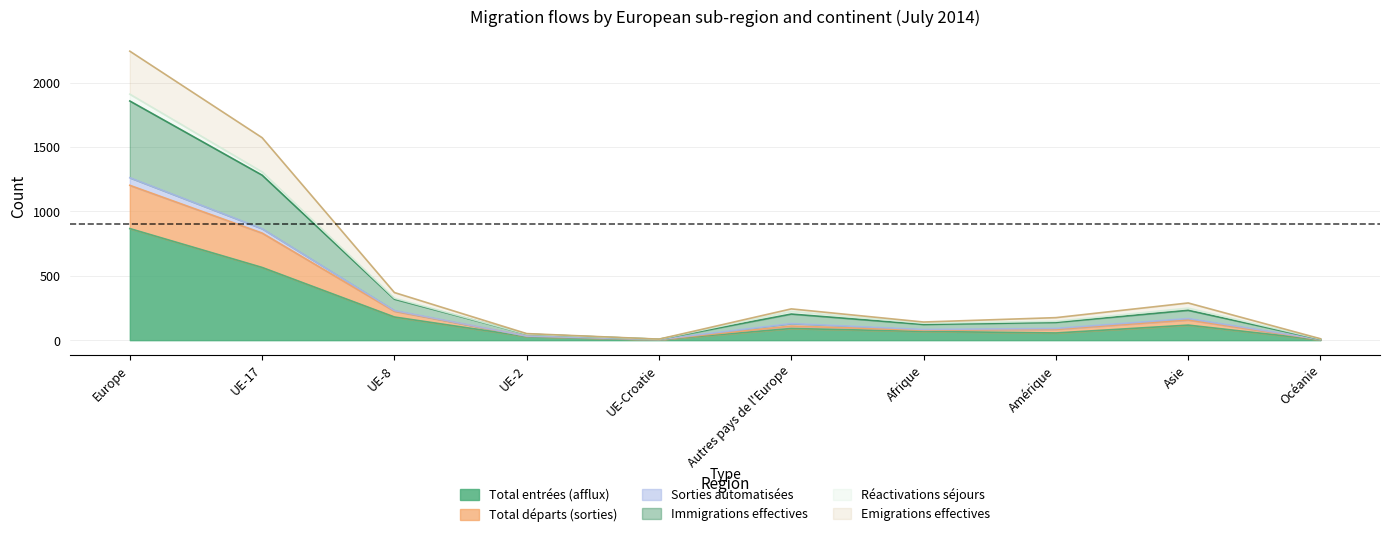

True or false: Total départs (sorties) and Total entrées (afflux) cross at least once.

False